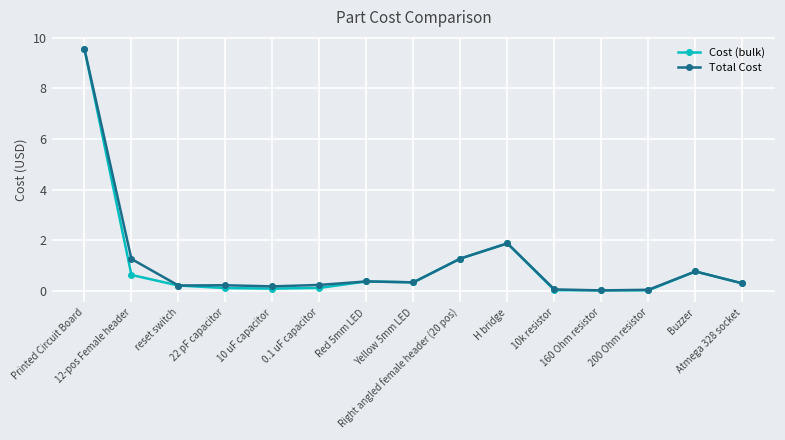

What is the greatest value displayed?

9.6